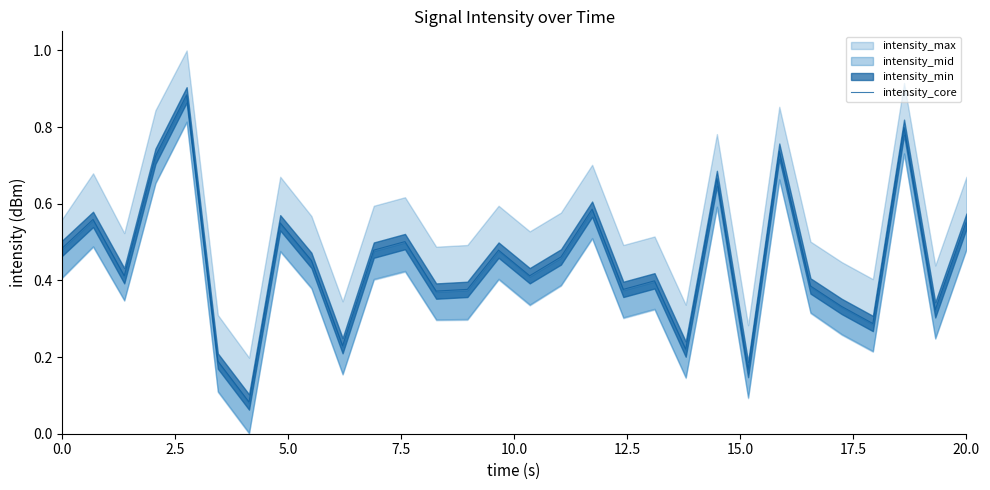

What is the smallest value displayed?

0.1